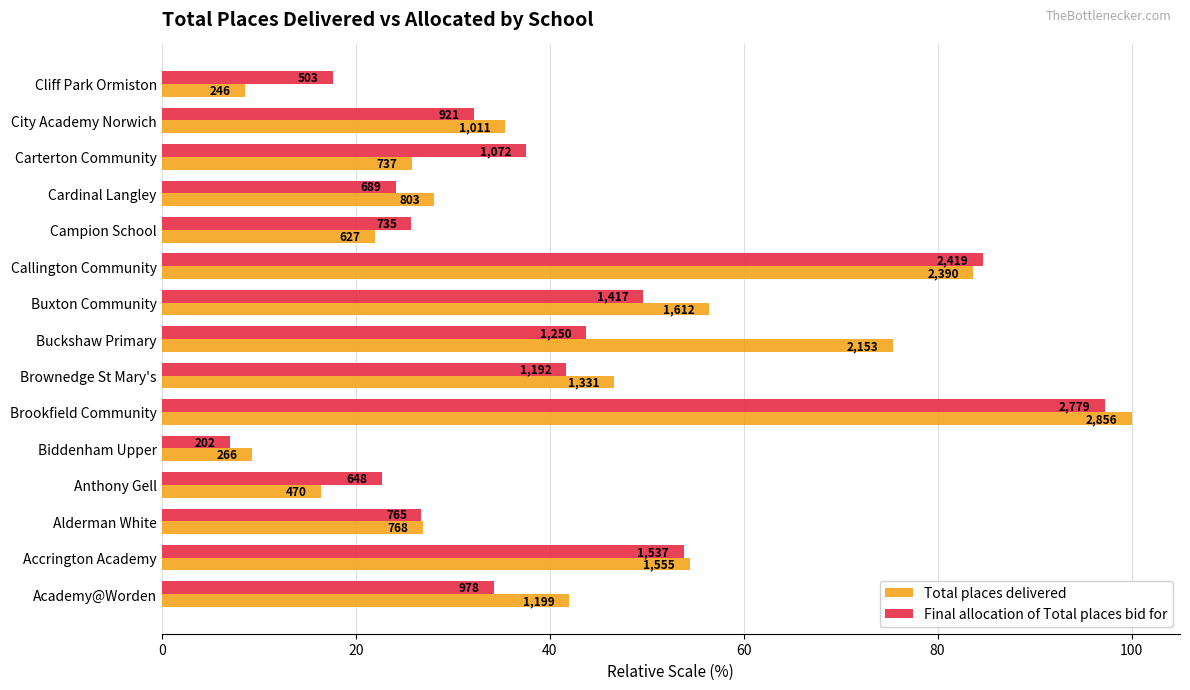

What position from the left is Cliff Park Ormiston?

15